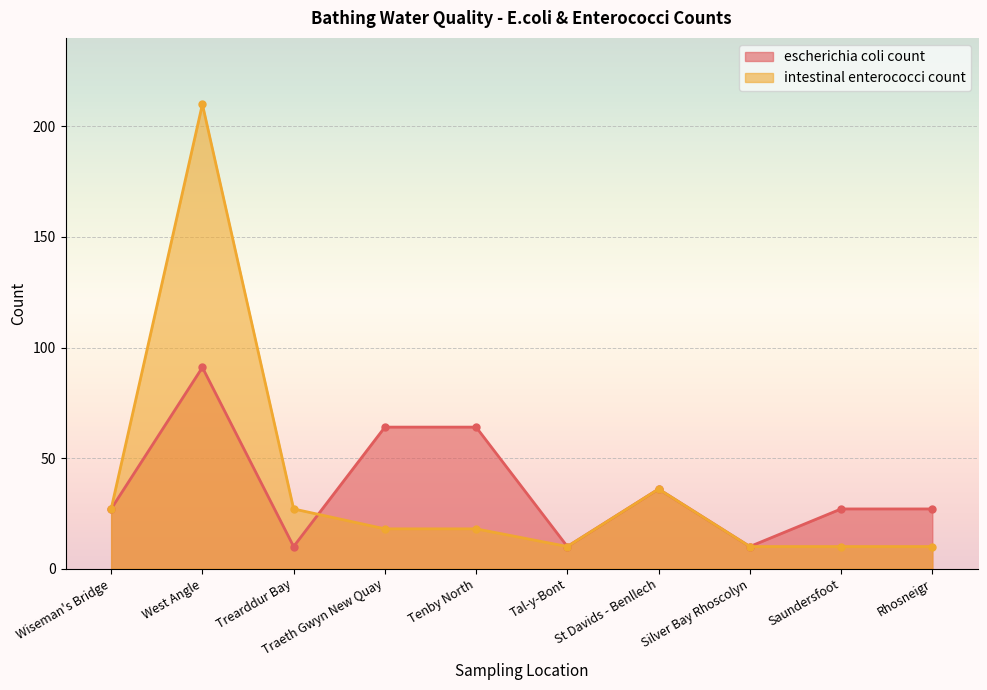

How many intersections are there between escherichia coli count and intestinal enterococci count?

1